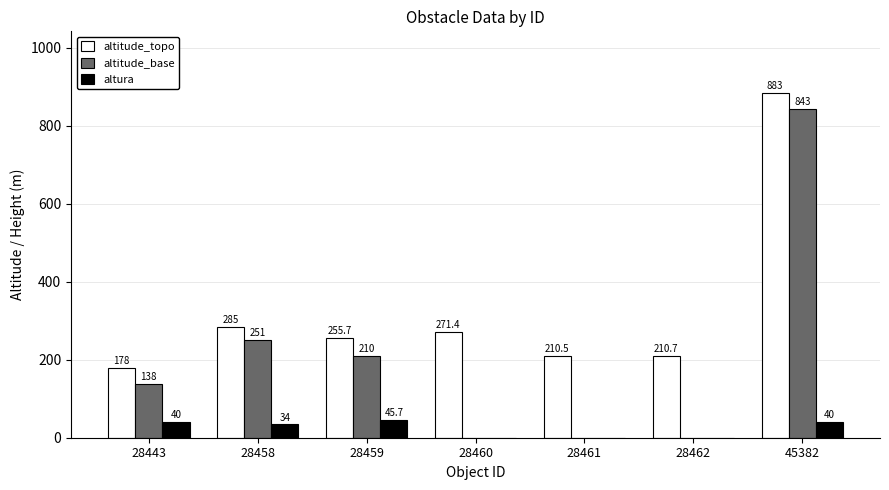

What is the spread (max minus min) of values at 28461?

210.5